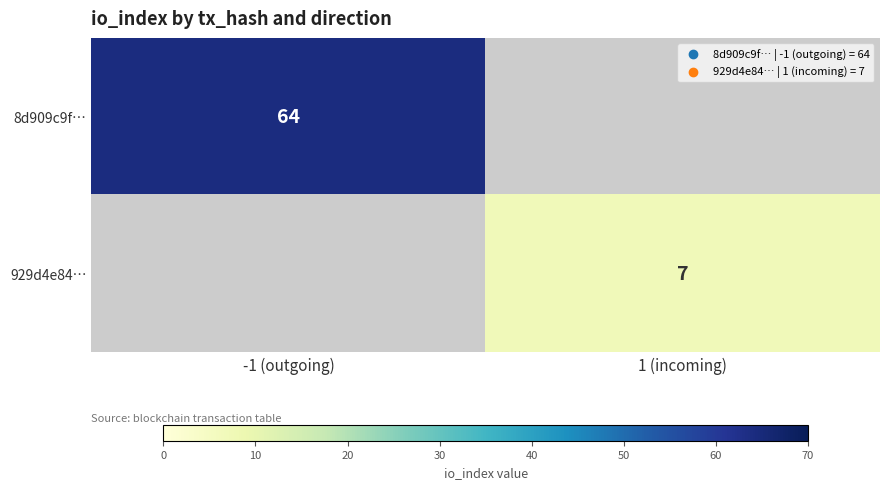

Is it true that 8d909c9f… equals 114 at -1 (outgoing)?

False